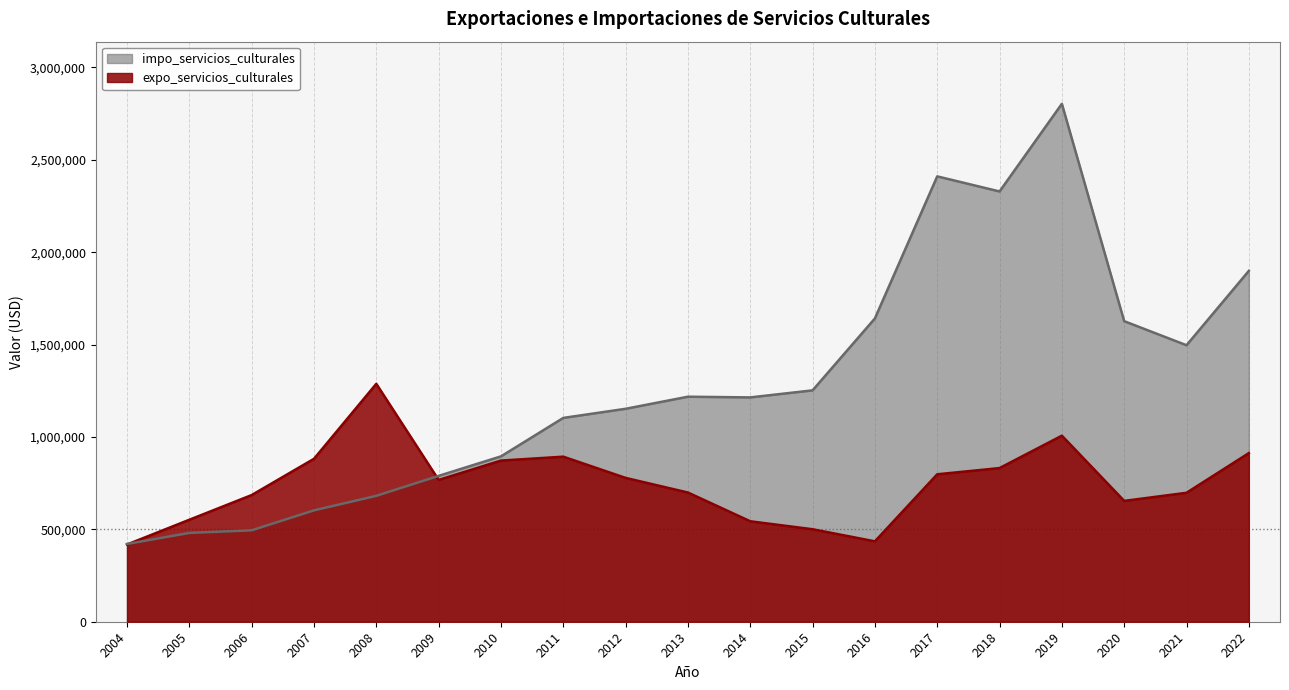

Rank the categories by impo_servicios_culturales value from lowest to highest.

2004, 2005, 2006, 2007, 2008, 2009, 2010, 2011, 2012, 2014, 2013, 2015, 2021, 2020, 2016, 2022, 2018, 2017, 2019